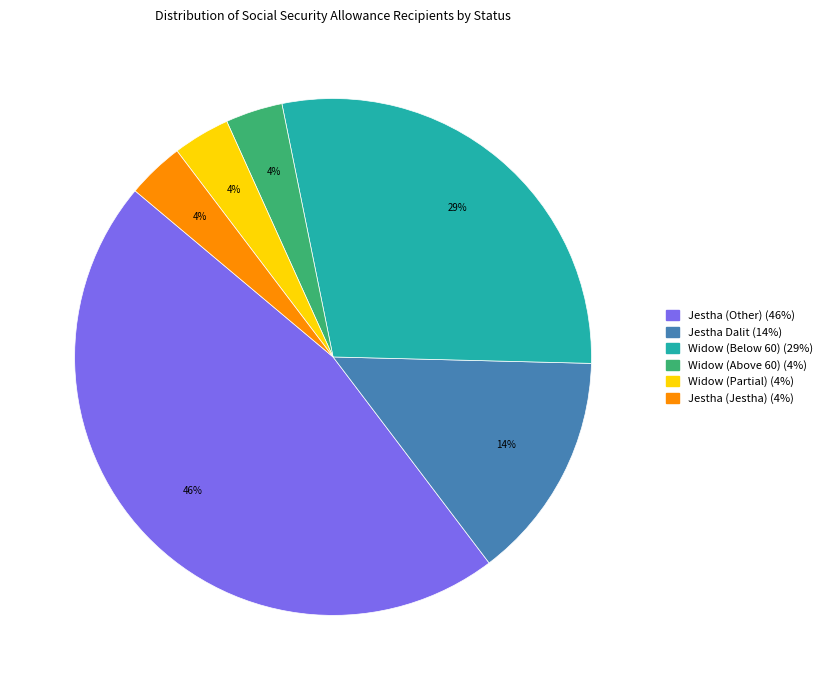

Is there any slice that represents more than half of the pie?

No